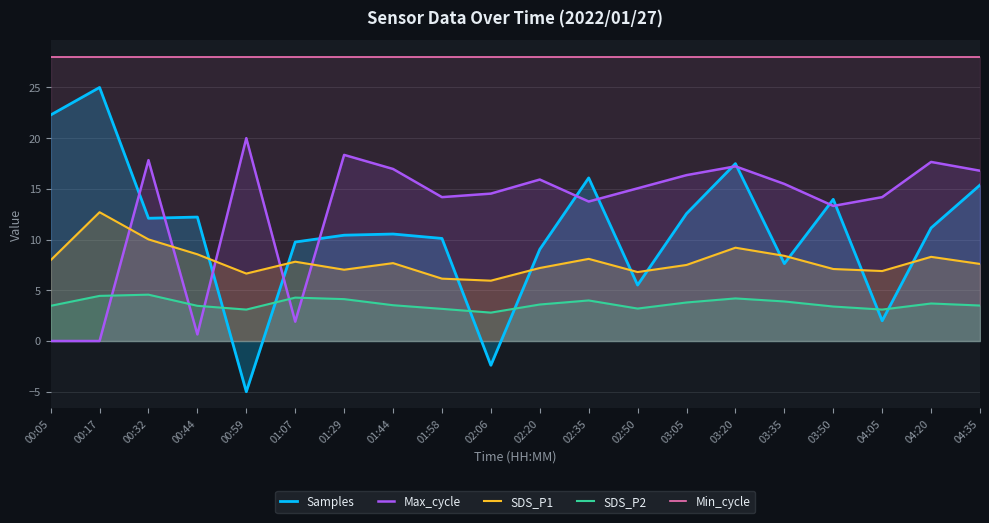

What are all the series names shown in the legend?

Samples, Max_cycle, SDS_P1, SDS_P2, Min_cycle